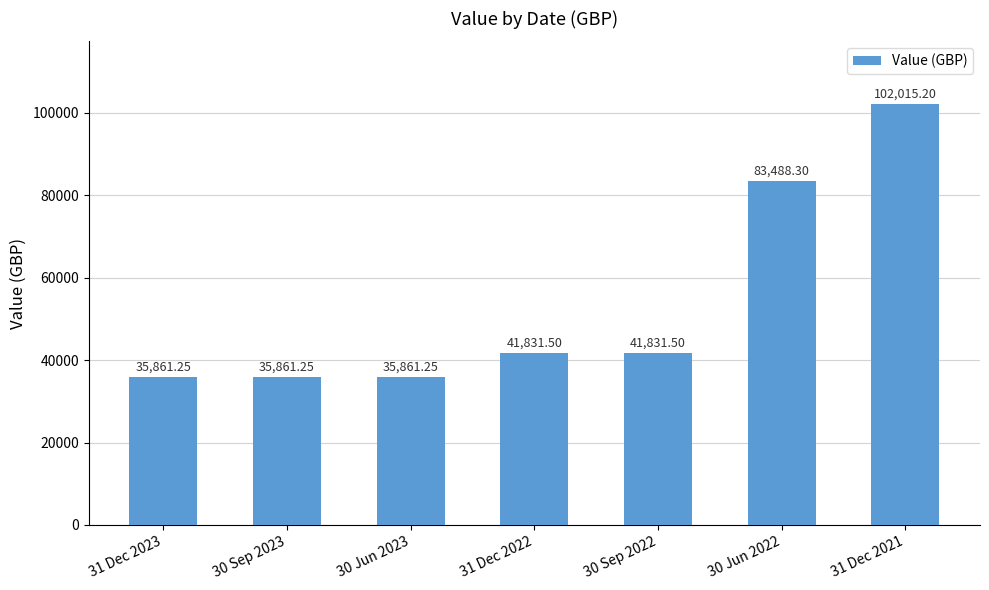

What is the average value?

53821.5